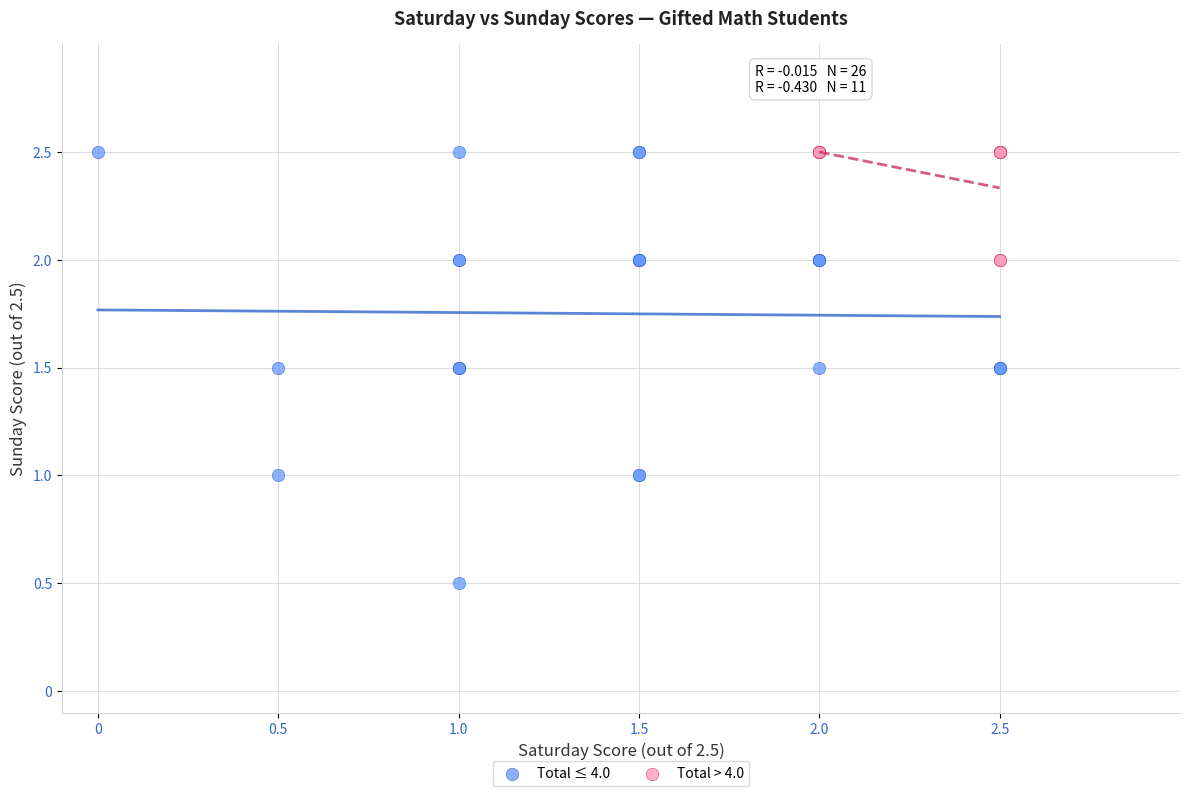

Which series has the largest Y range (max minus min)?

Total ≤ 4.0